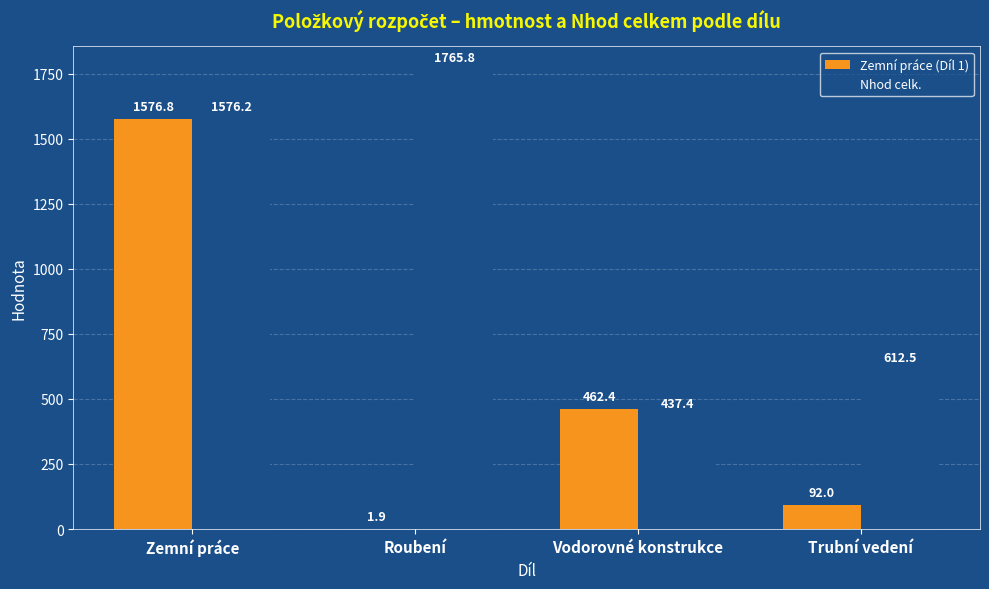

What is the maximum value shown in the chart?

1765.8